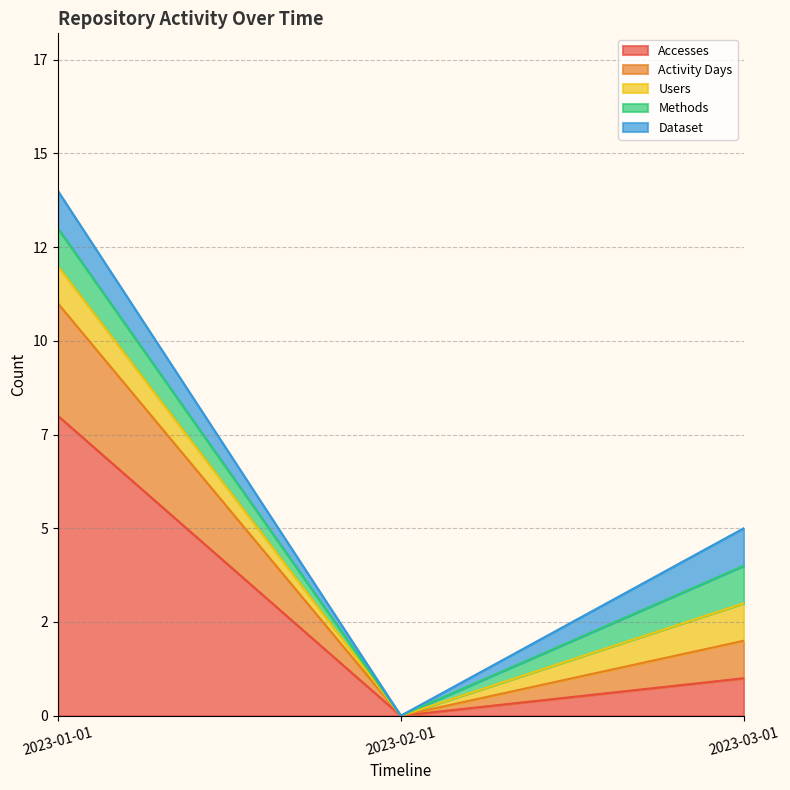

At which label is Methods closest to 0?

2023-02-01